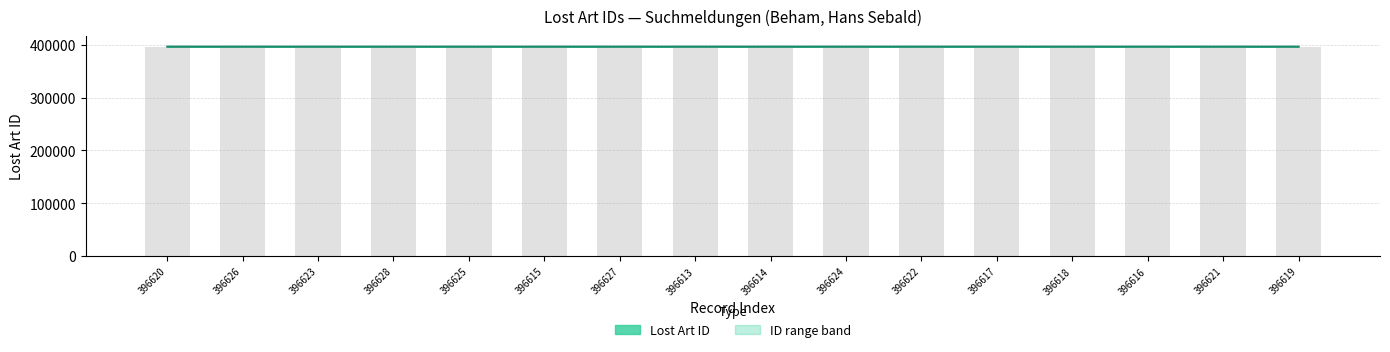

List the labels in order of ID lower value, largest first.

396628, 396627, 396626, 396625, 396624, 396623, 396622, 396621, 396620, 396619, 396618, 396617, 396616, 396615, 396614, 396613